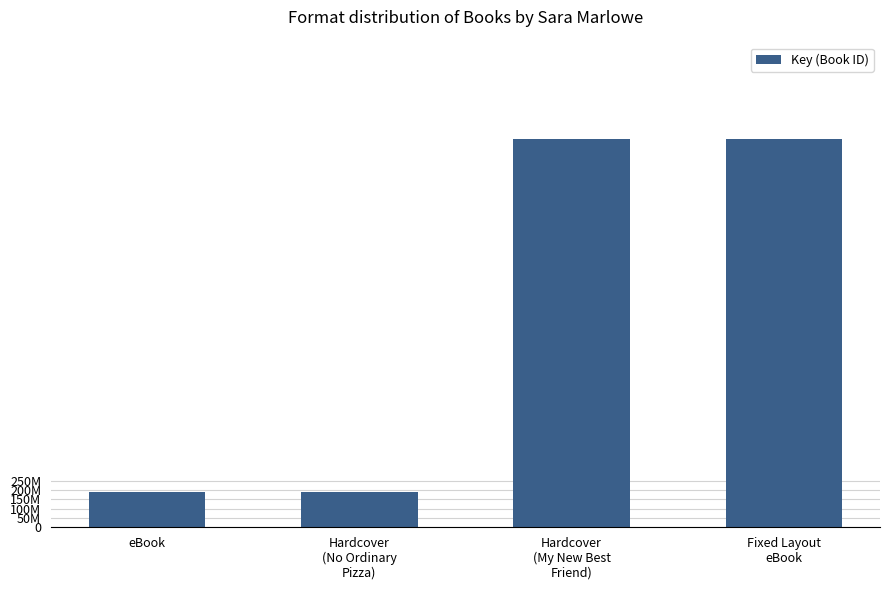

How many bars are there in total?

4